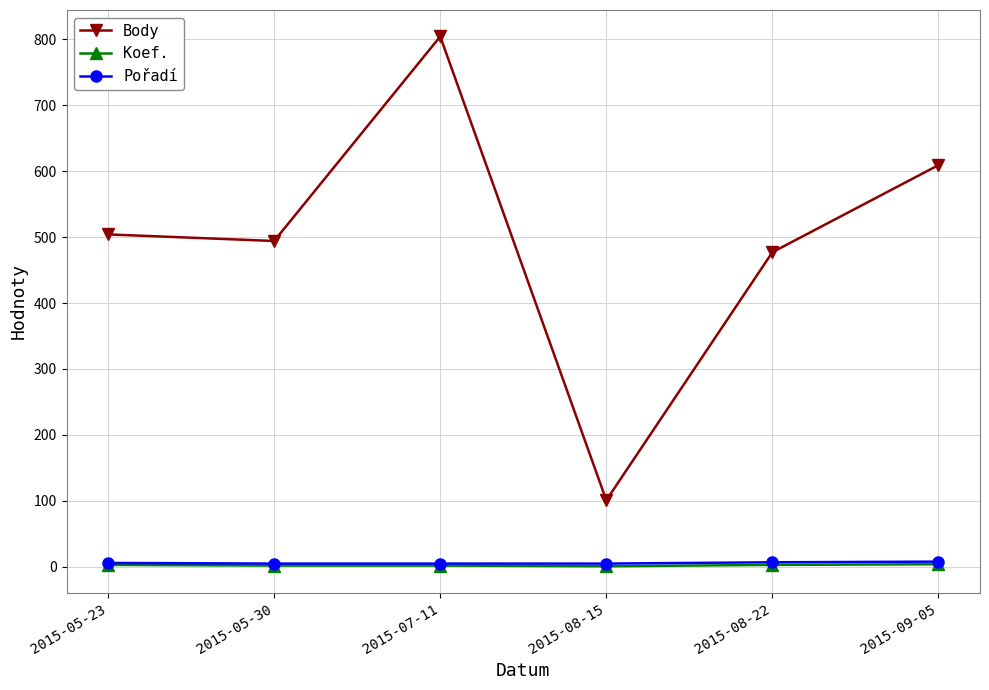

What is the spread (max minus min) of values at 2015-07-11?

802